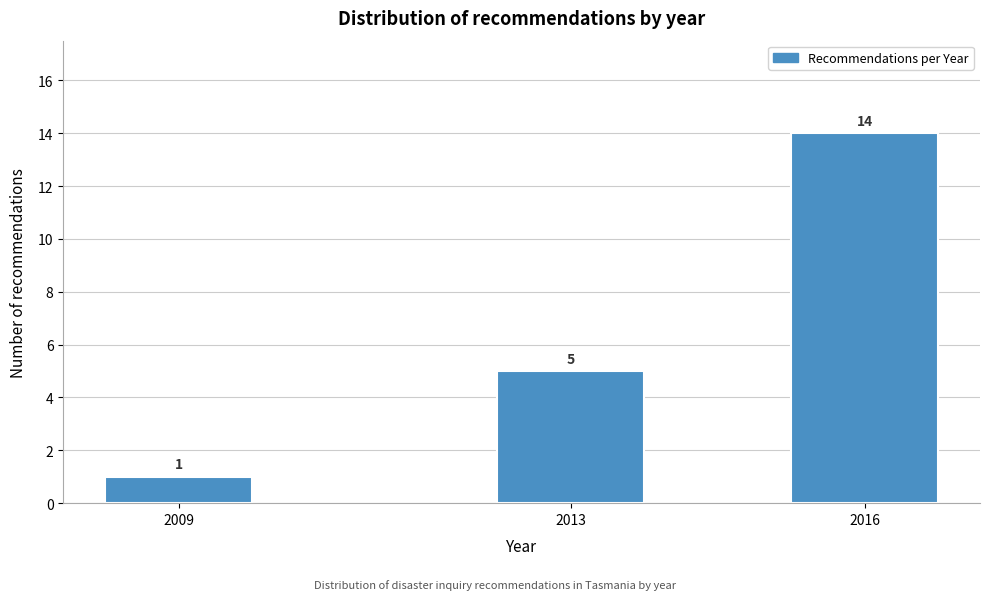

Reading right to left, transcribe all the data shown in this chart.

2016=14	2013=5	2009=1